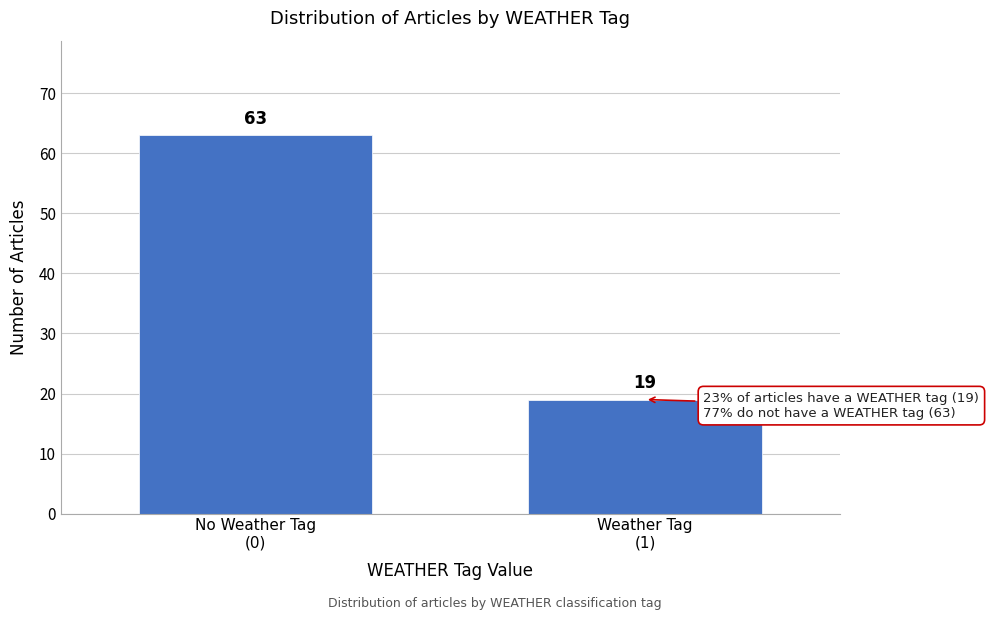

Reading left to right, what are all the values shown in this chart?

63	19